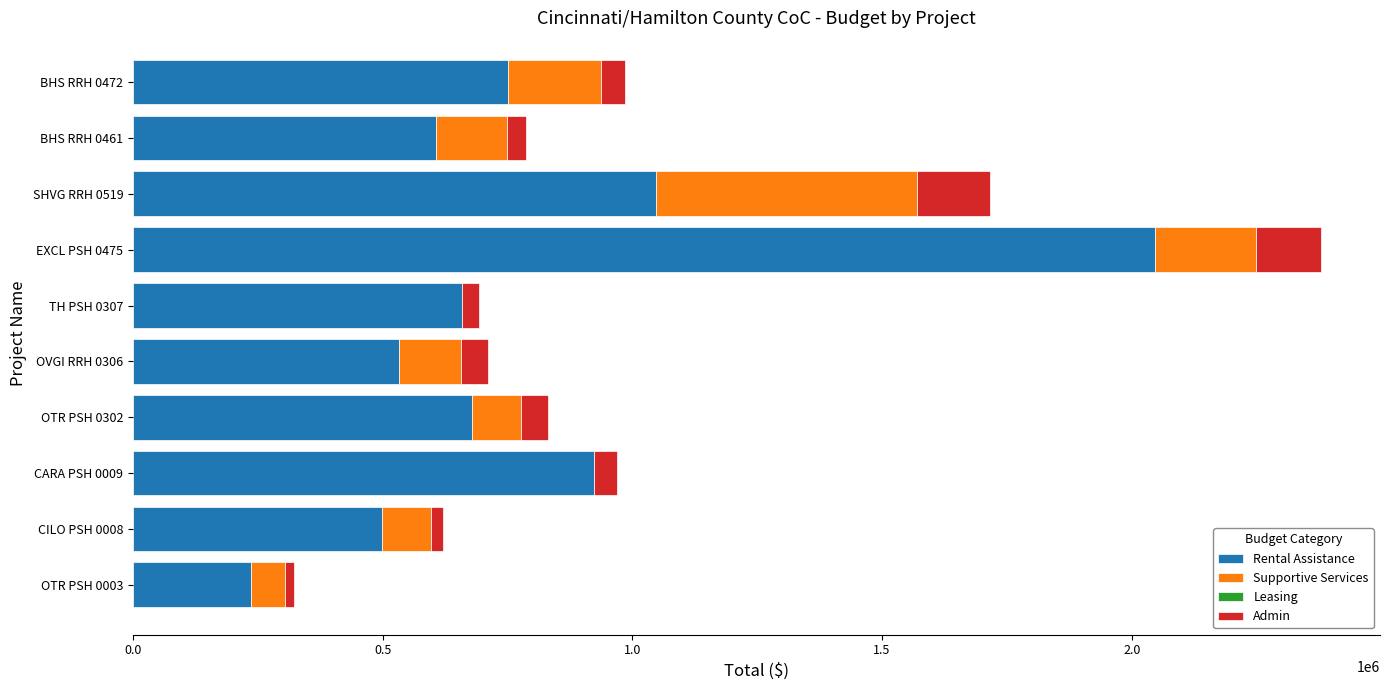

At which category is the sum across all series the highest?

EXCL PSH 0475